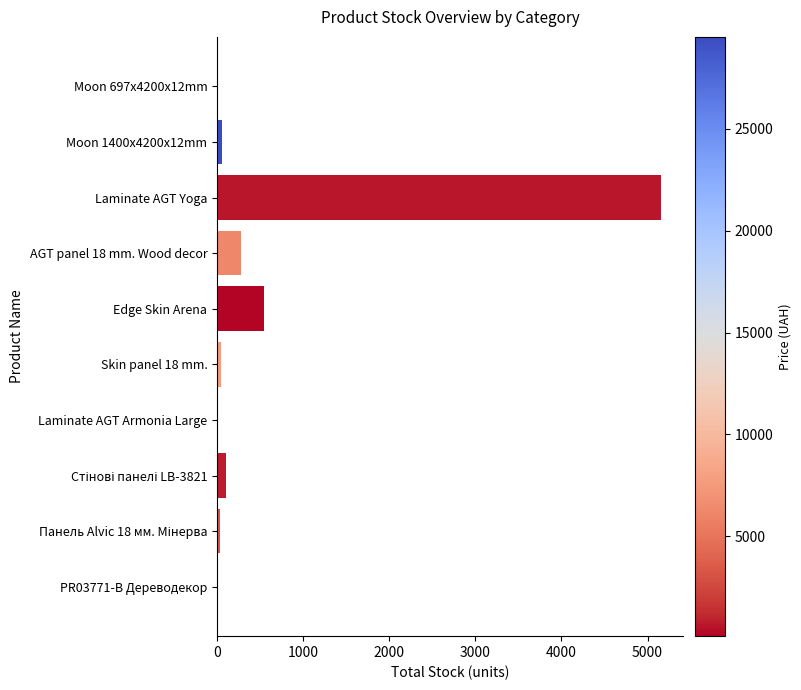

The value at Moon 697x4200x12mm is 2131. True or false?

False